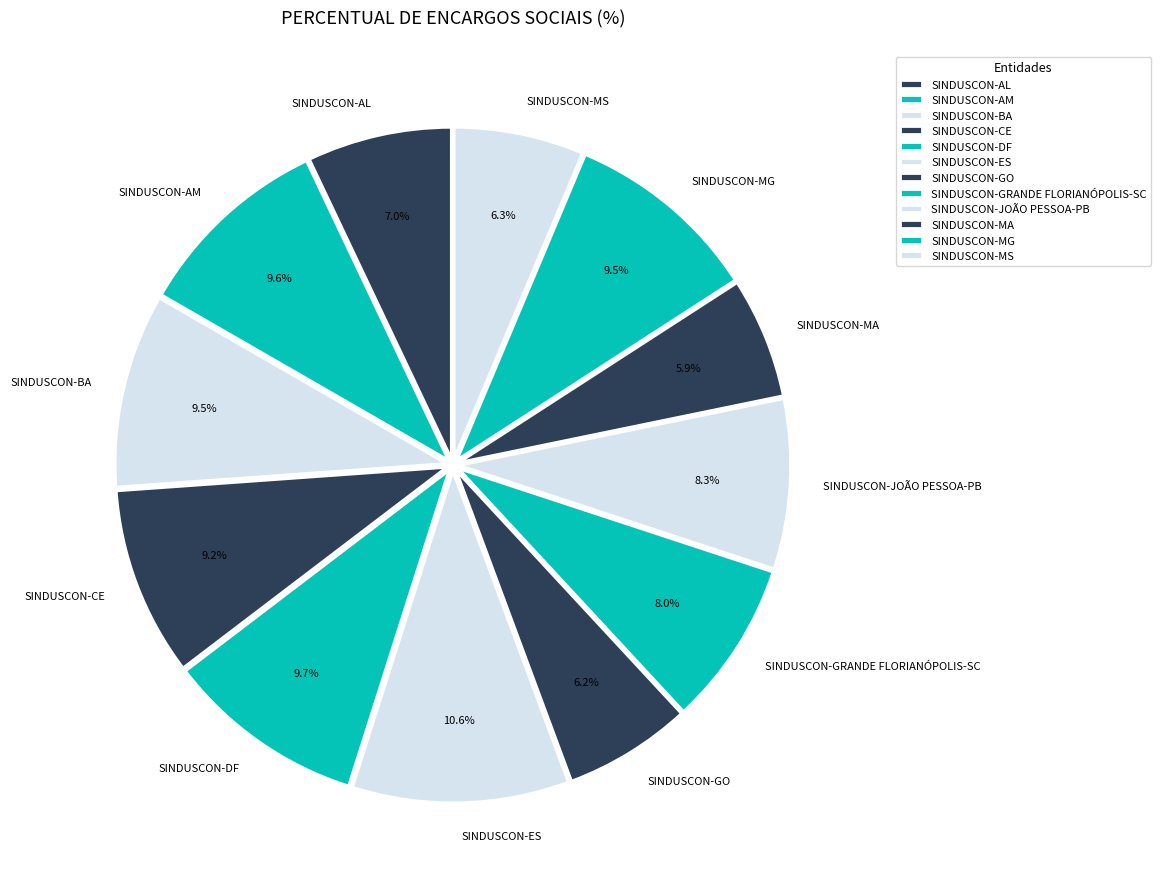

To the nearest percent, what is the combined percentage of SINDUSCON-MS and SINDUSCON-GRANDE FLORIANÓPOLIS-SC?

14%